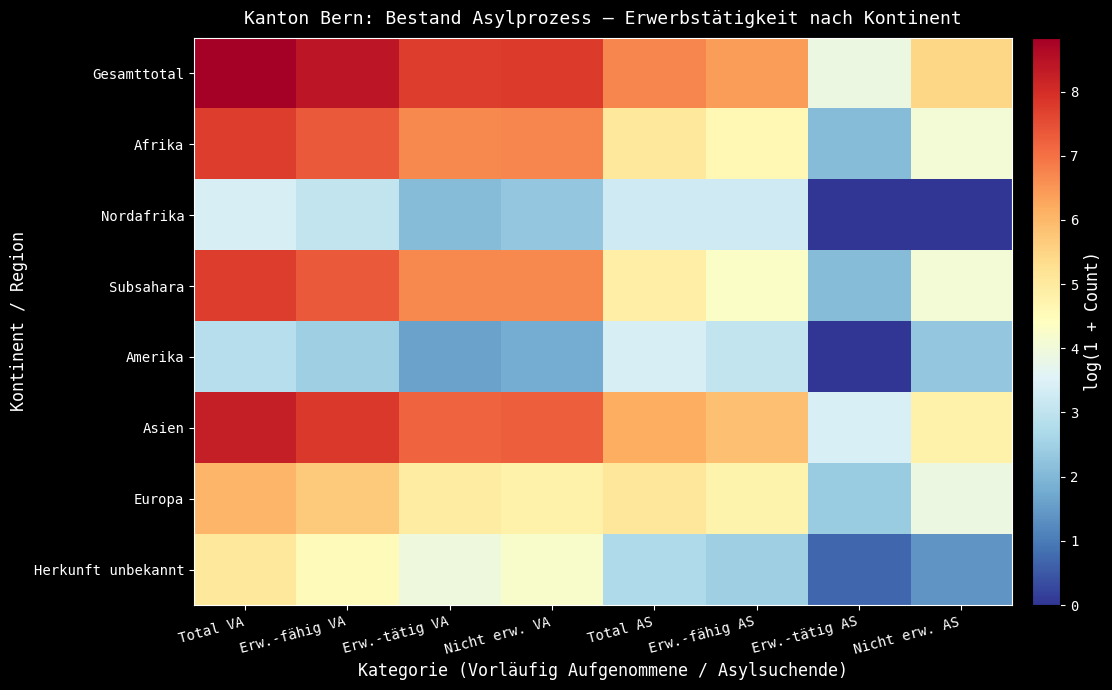

At how many categories does at least one series exceed 6?

6